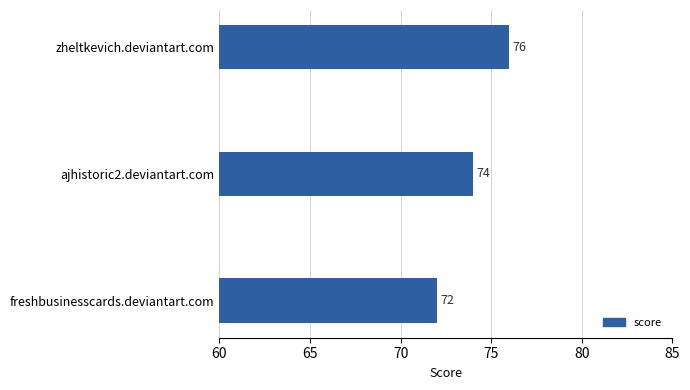

How many bars are there in total?

3